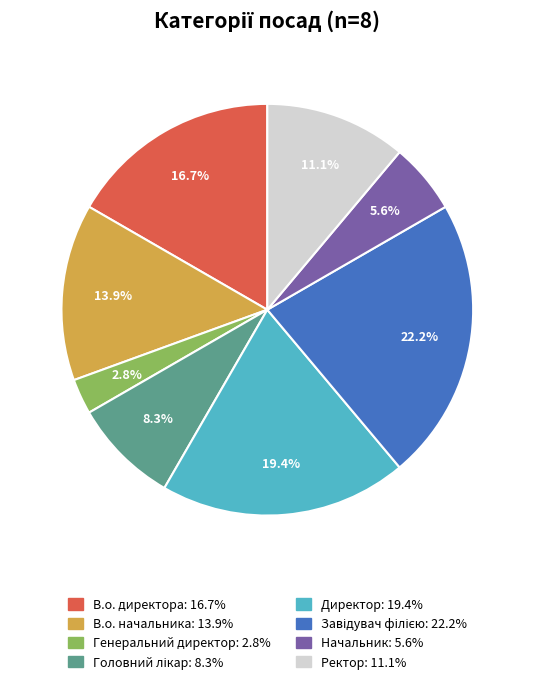

What percentage is NOT represented by Начальник?

94.4%